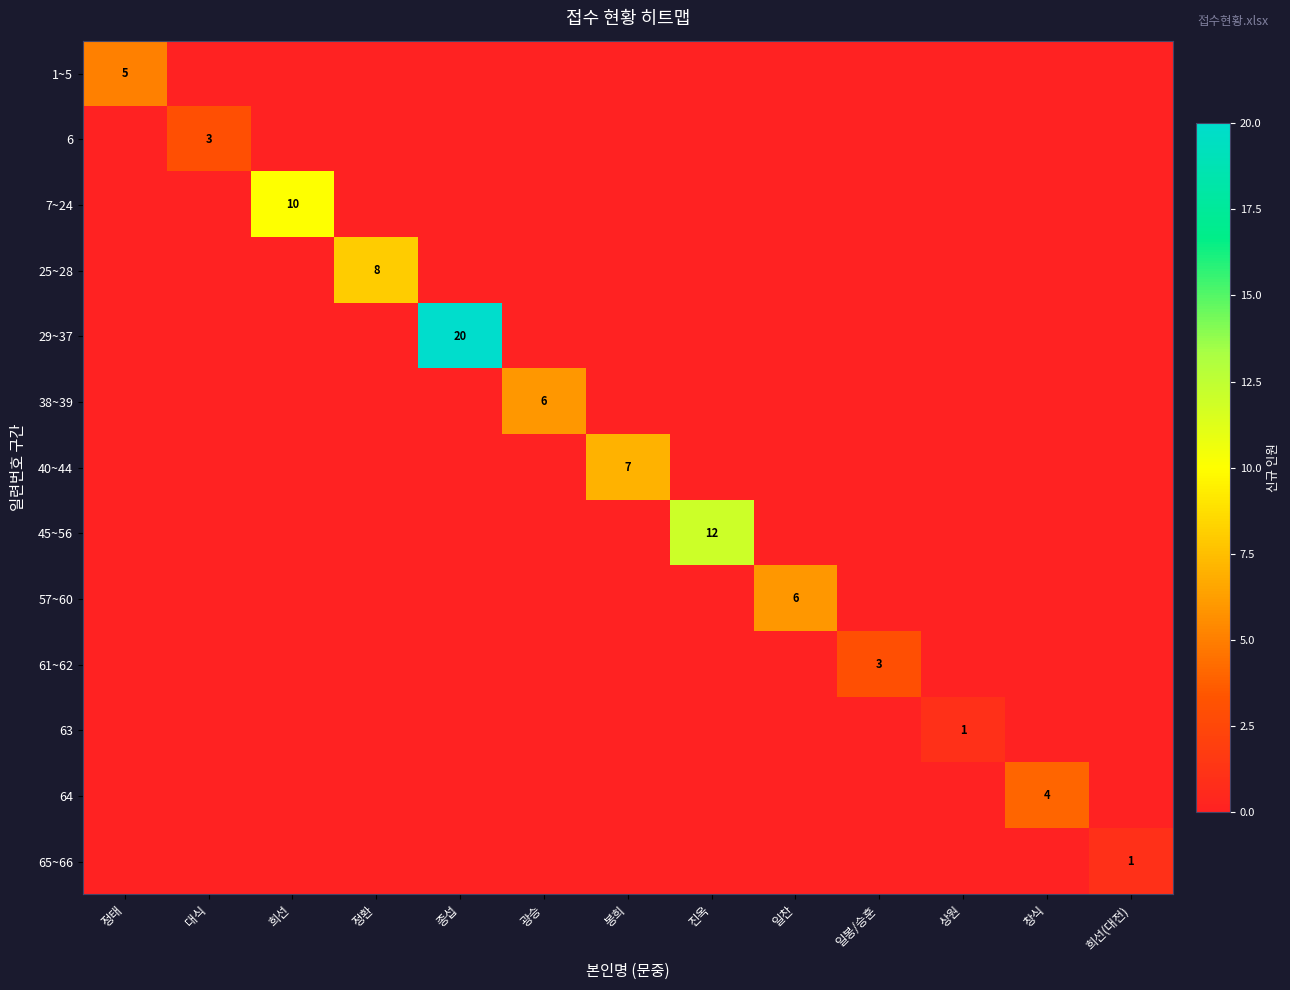

True or false: 45~56 has a value of 19 at 진옥.

False